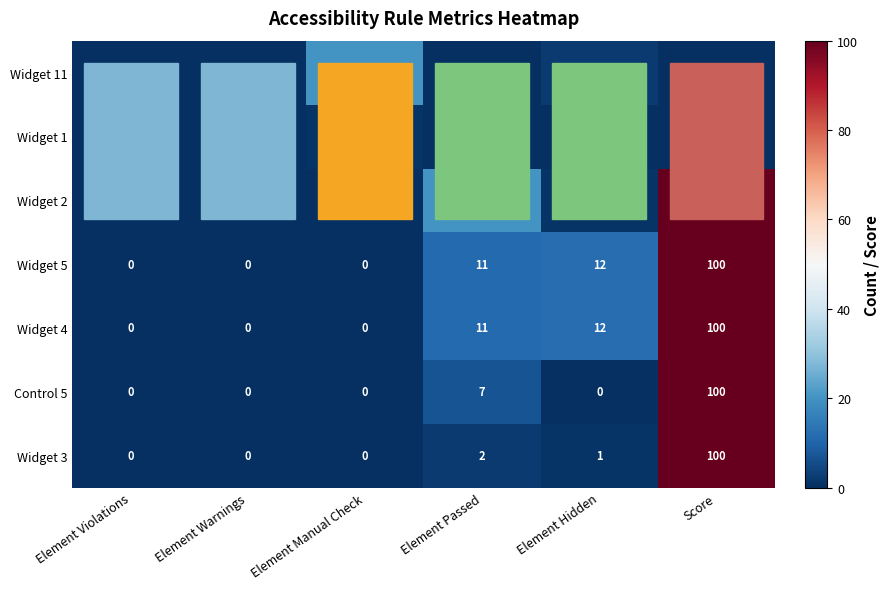

List the series in order of their peak value, highest first.

Widget 2, Widget 5, Widget 4, Control 5, Widget 3, Widget 11, Widget 1